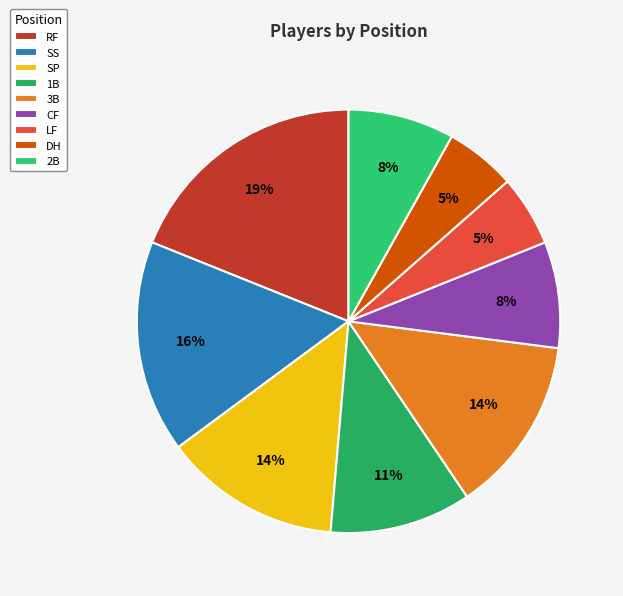

To the nearest percent, what is the difference between the largest and smallest slice percentages?

14%